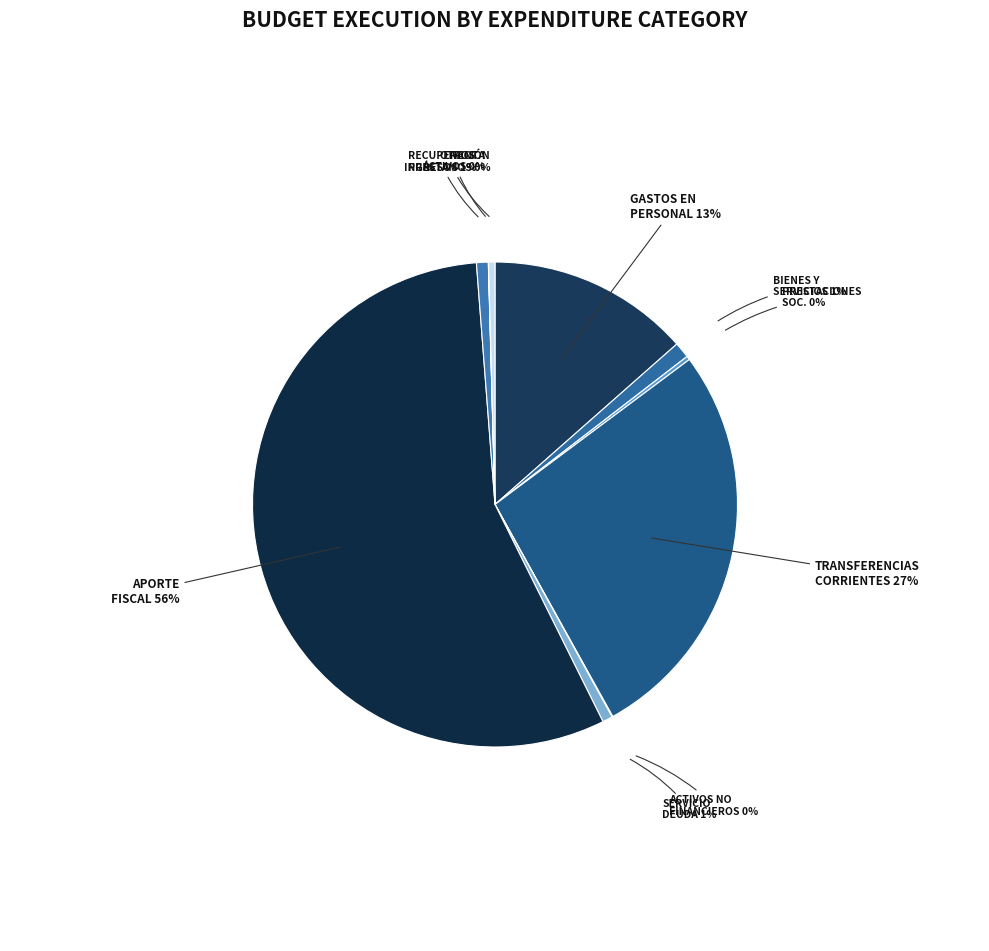

Is the sum of BIENES Y SERVICIOS and SERVICIO DEUDA greater than half?

No